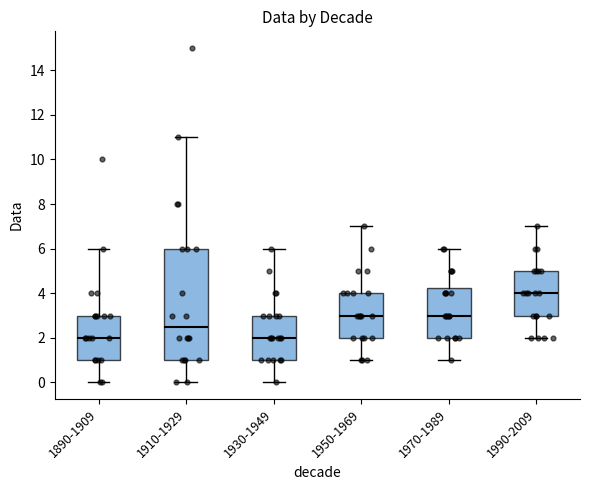

Reading left to right, read every box against the y-axis: the position of its median line, the range the box covers, and the ends of its whiskers. The values are not printed on the chart, so give them approximately, as read against the axis.

1890-1909: median 2.0, box 1.0 to 3.0, whiskers 0.0 to 6.0
1910-1929: median 2.6, box 1.0 to 6.0, whiskers 0.0 to 11.0
1930-1949: median 2.0, box 1.0 to 3.0, whiskers 0.0 to 6.0
1950-1969: median 3.0, box 2.0 to 4.0, whiskers 1.0 to 7.0
1970-1989: median 3.0, box 2.0 to 4.2, whiskers 1.0 to 6.0
1990-2009: median 4.0, box 3.0 to 5.0, whiskers 2.0 to 7.0